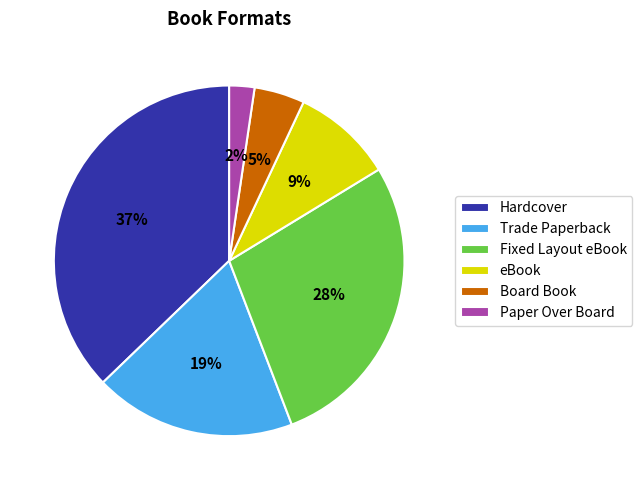

Is the sum of Hardcover and Trade Paperback greater than half?

Yes